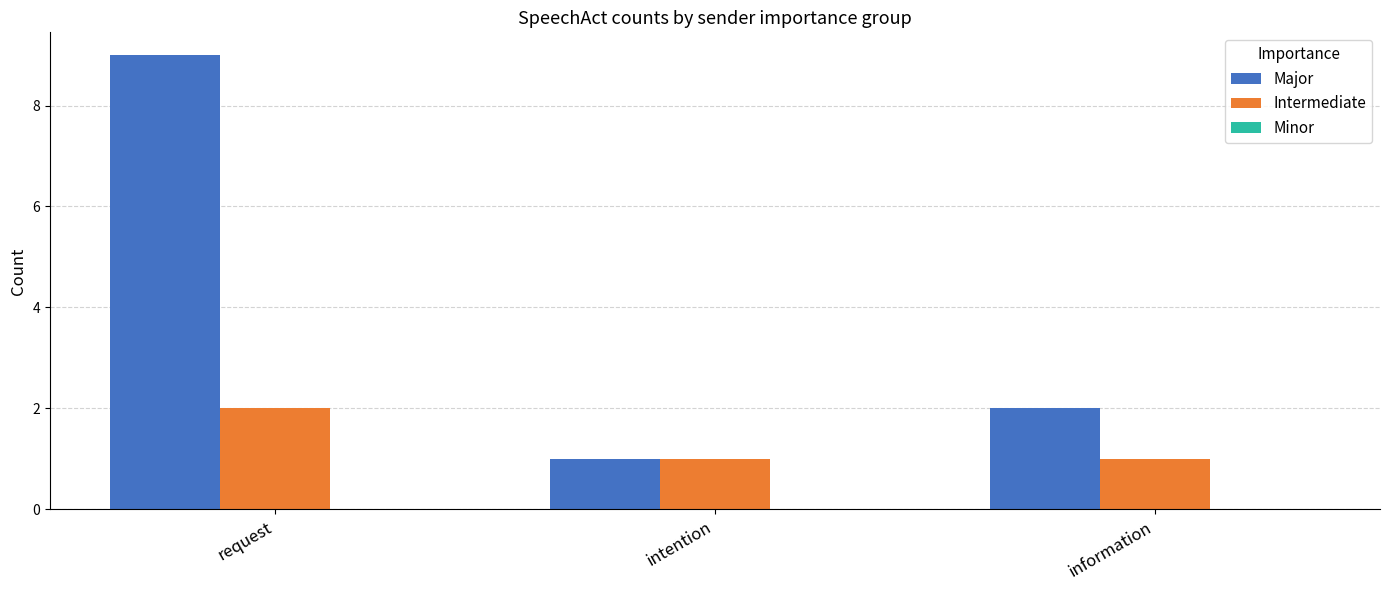

What is the total value across all series at information?

3